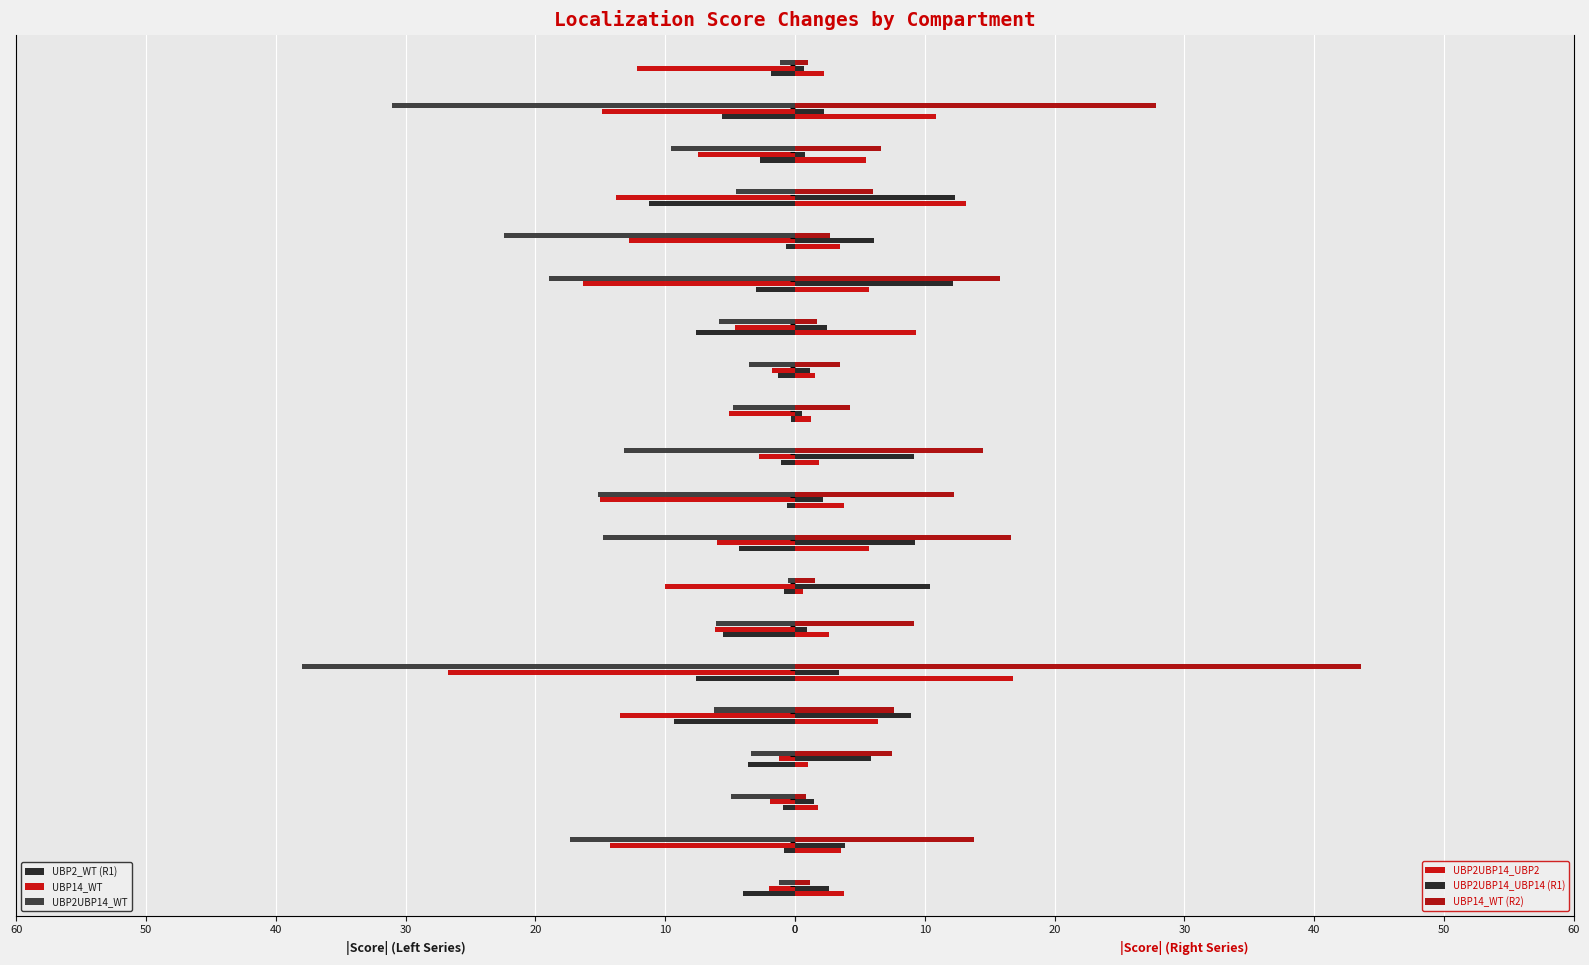

True or false: UBP14_WT has a value of 8.3 at Vacuole Periphery.

False